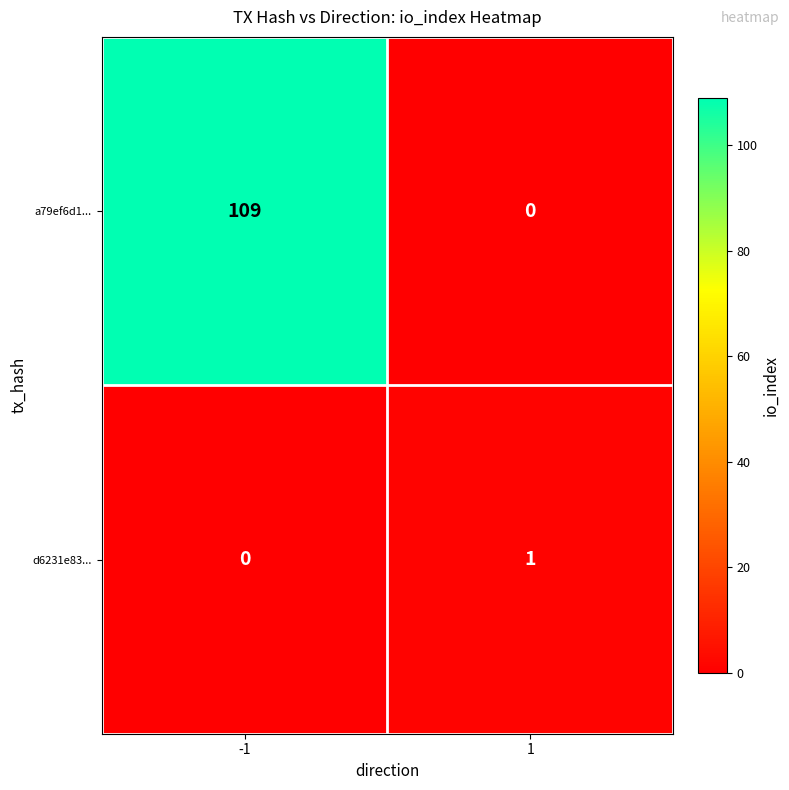

Is it true that d6231e83... equals 0 at -1?

True